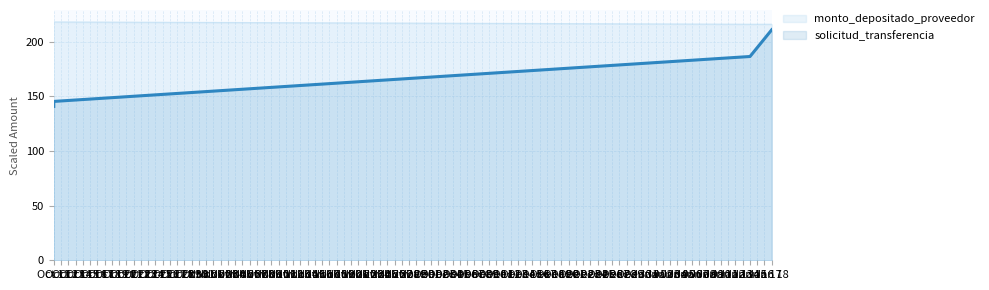

What is the average value?

168.4